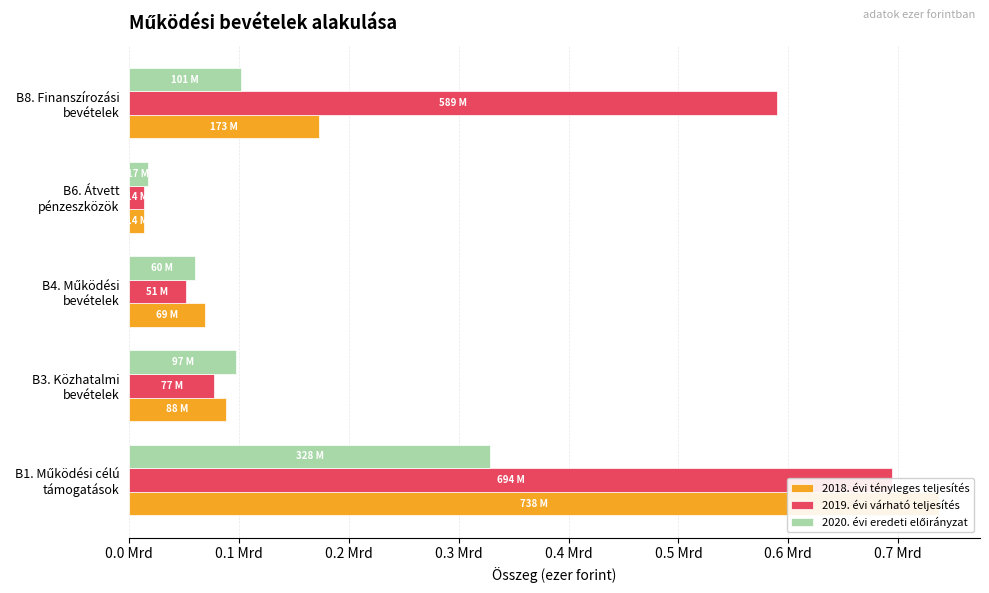

How many values in the 2018. évi tényleges teljesítés series exceed 87823716?

2